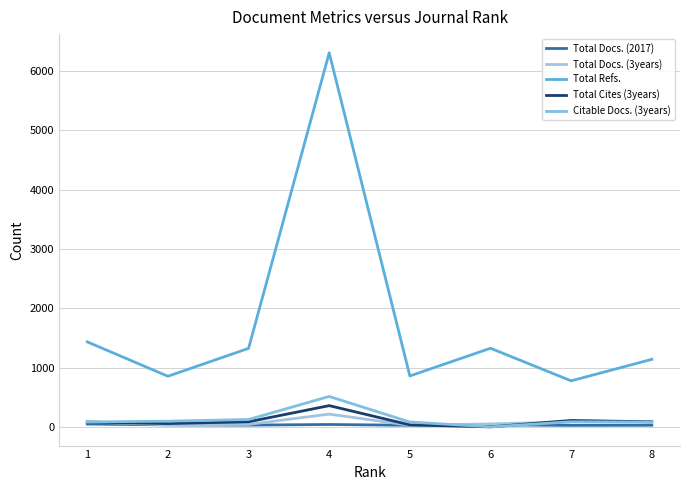

Which series has the largest total across all categories?

Total Refs.